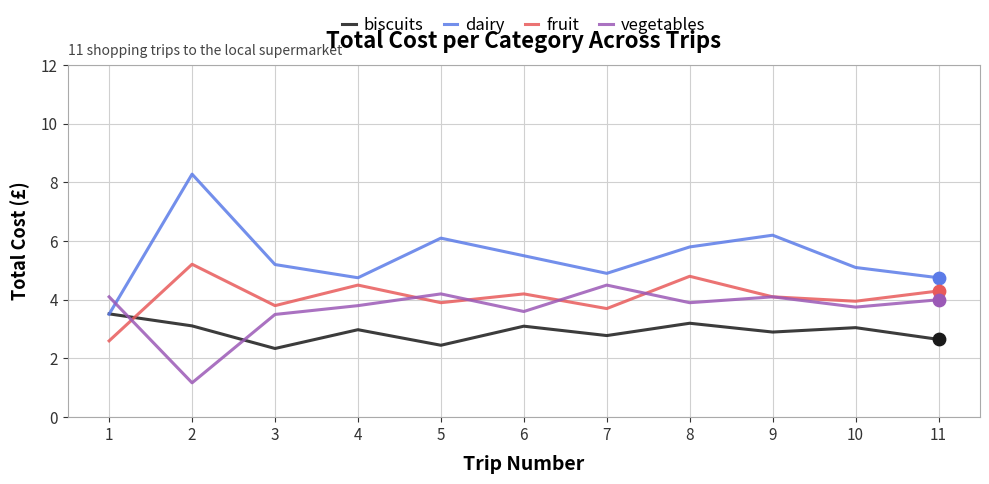

Which series has the largest total across all categories?

dairy